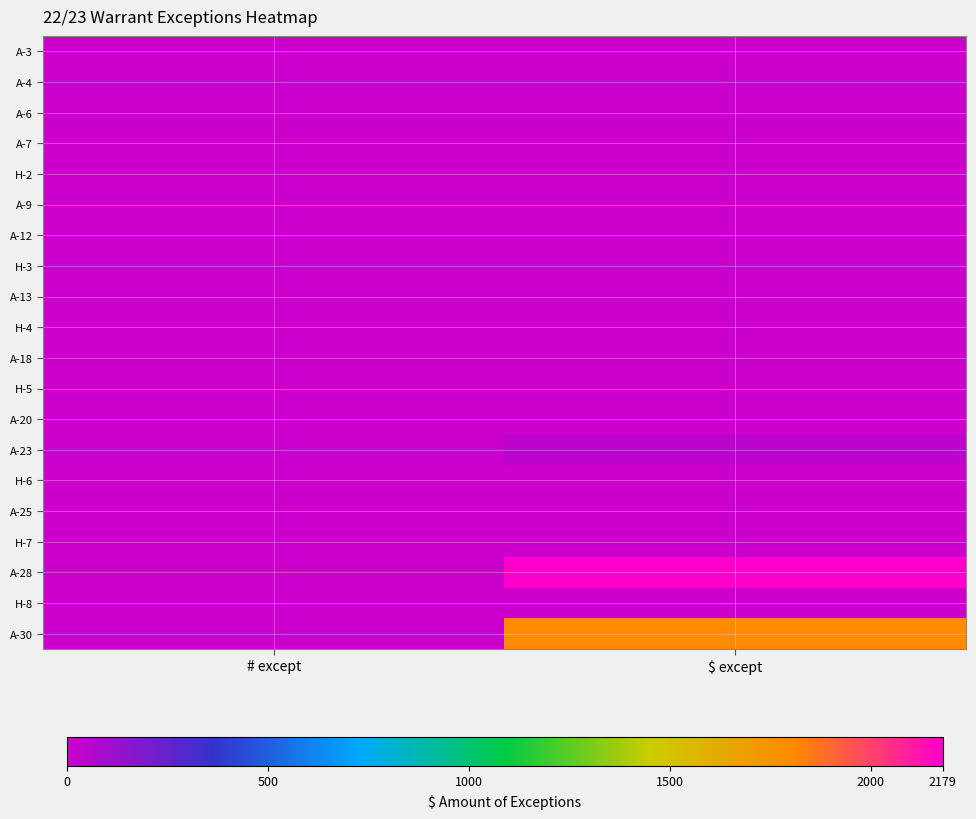

Which series has the largest total across all categories?

A-28